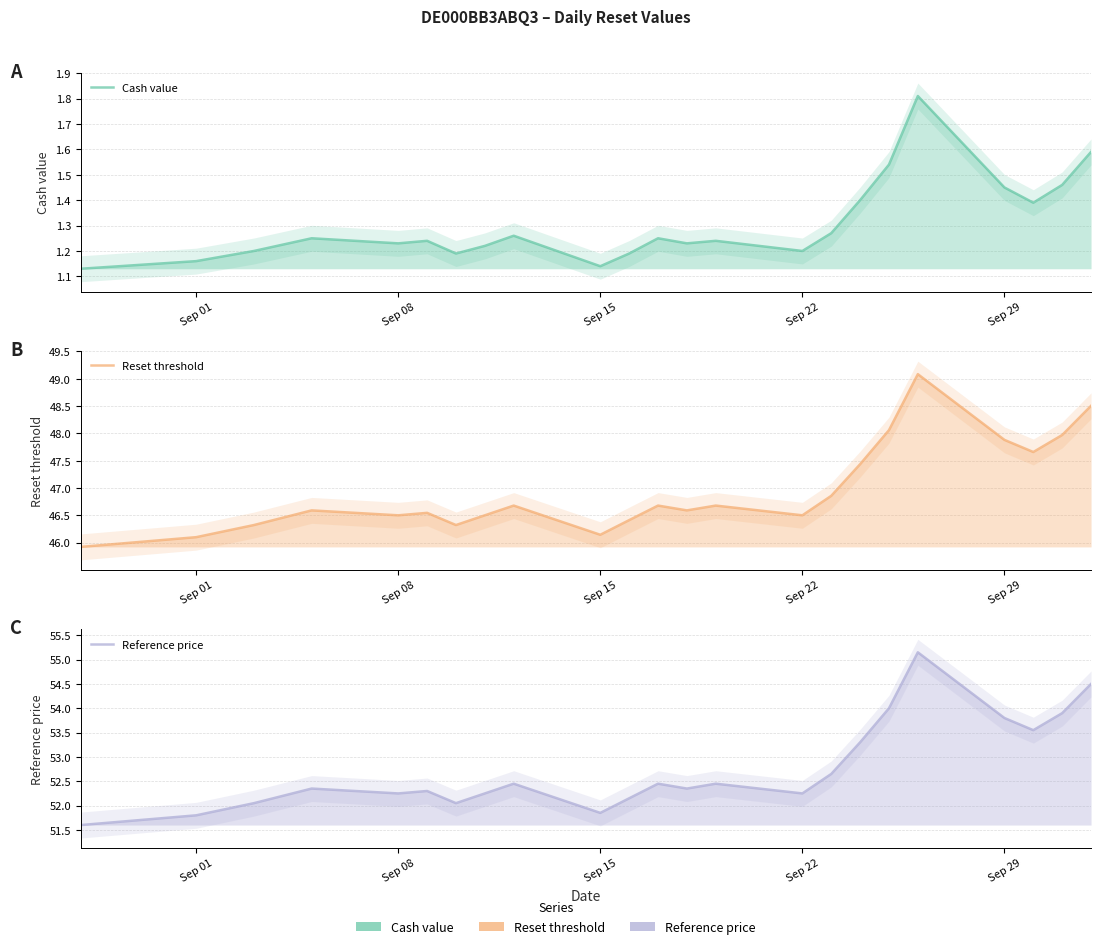

What is the spread (max minus min) of values at Sep 01?

50.5